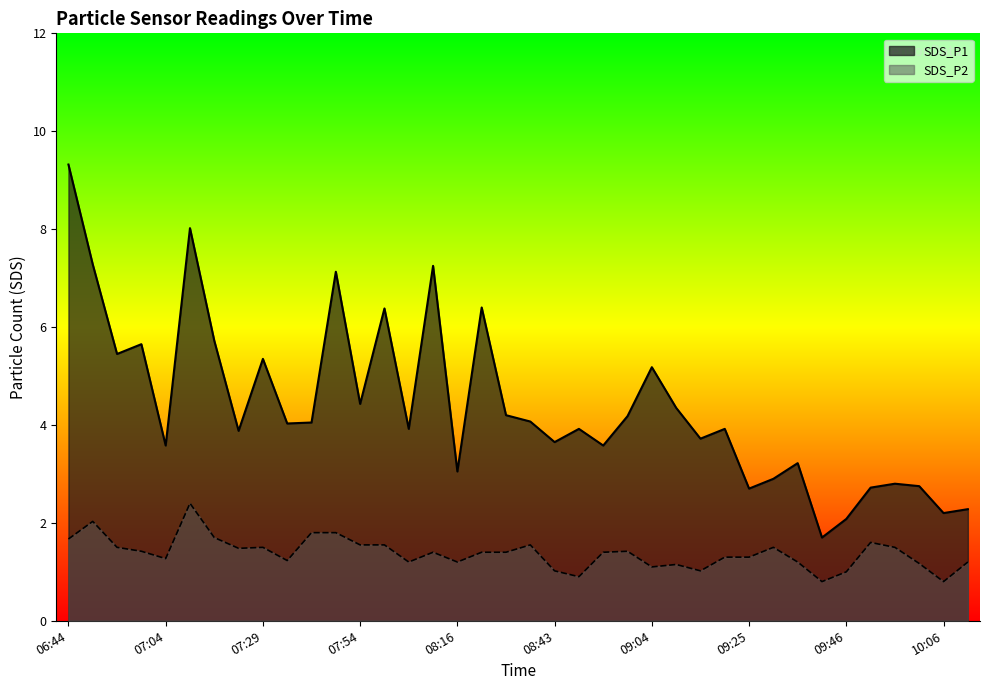

Does the chart display data point markers on the line(s)?

No